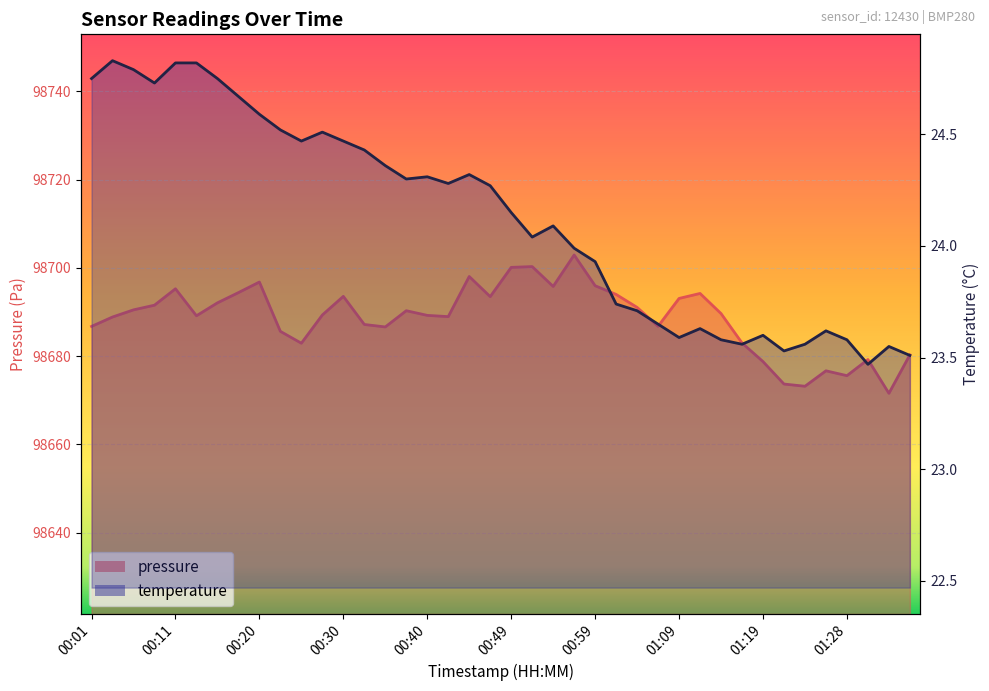

Between 00:08 and 01:19, which series saw the biggest shift?

pressure